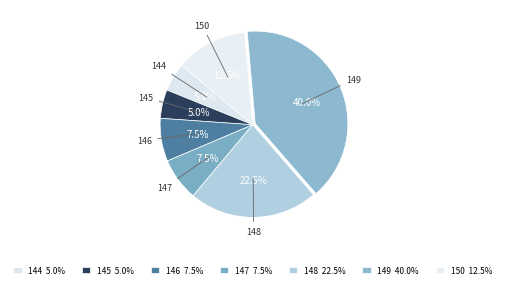

How many slices are in this pie chart?

7